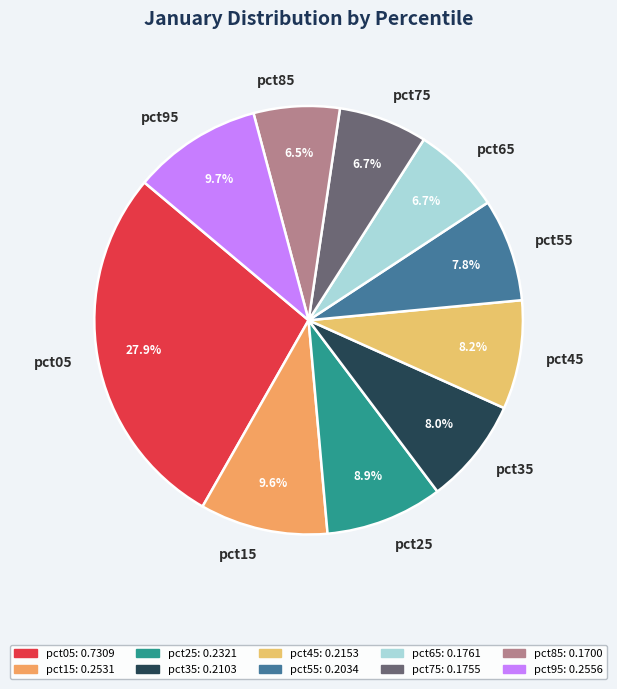

What is the total percentage of pct05 and pct95?

37.6%